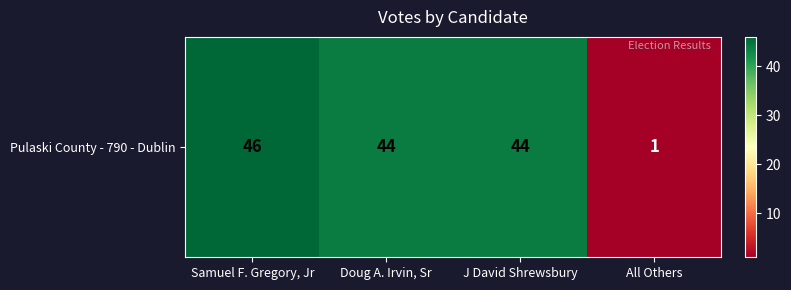

List the labels in order of value, largest first.

Samuel F. Gregory, Jr, Doug A. Irvin, Sr, J David Shrewsbury, All Others